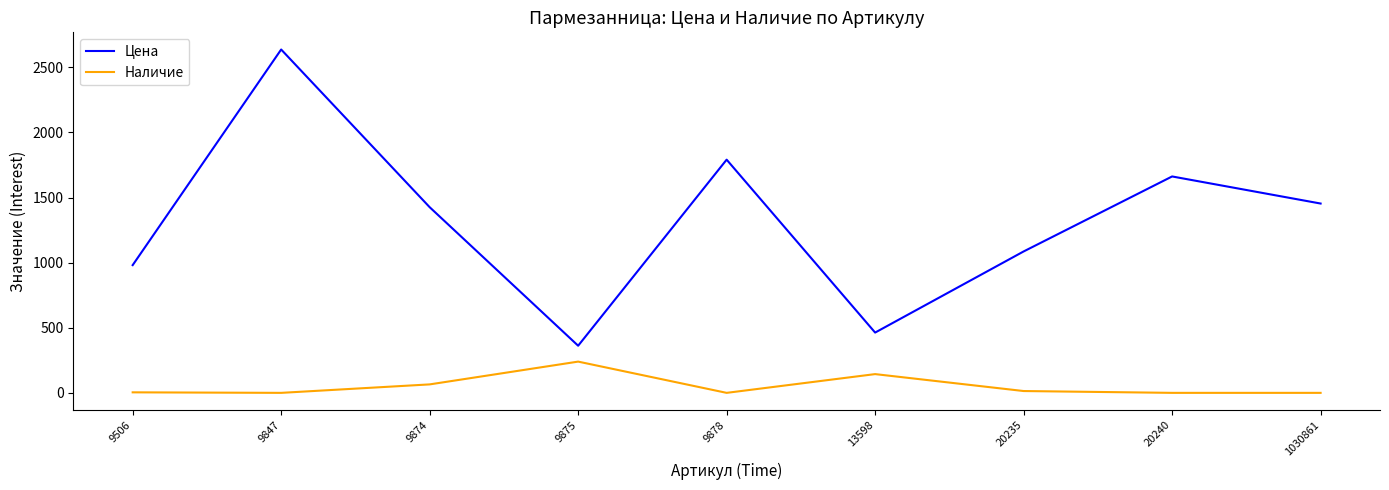

At which label does Наличие reach its peak?

9875